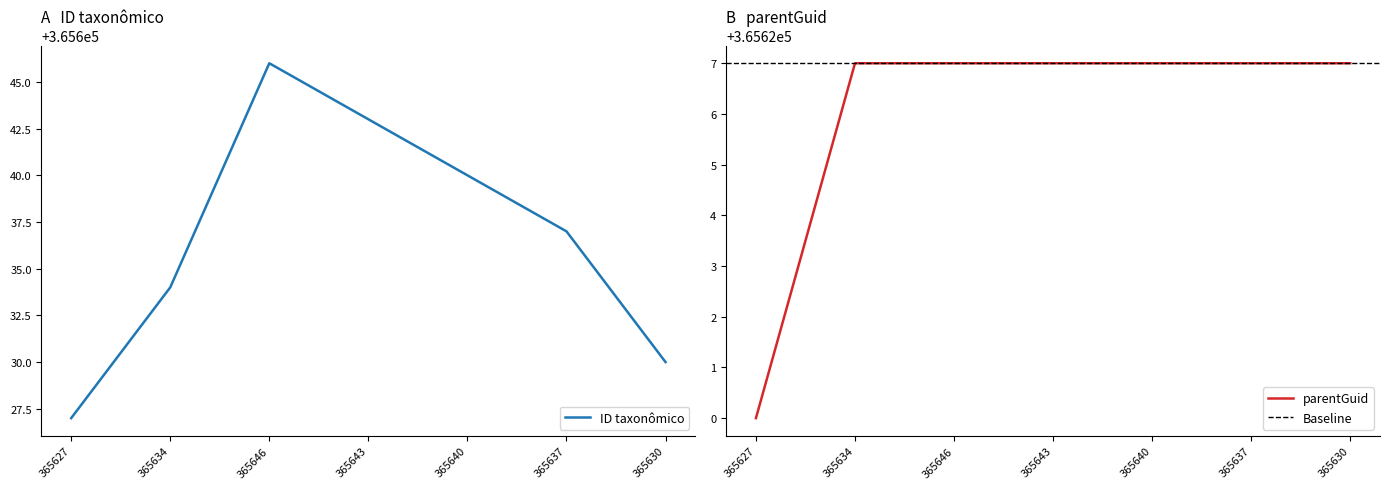

Which has a higher value, 365634 or 365646?

365646